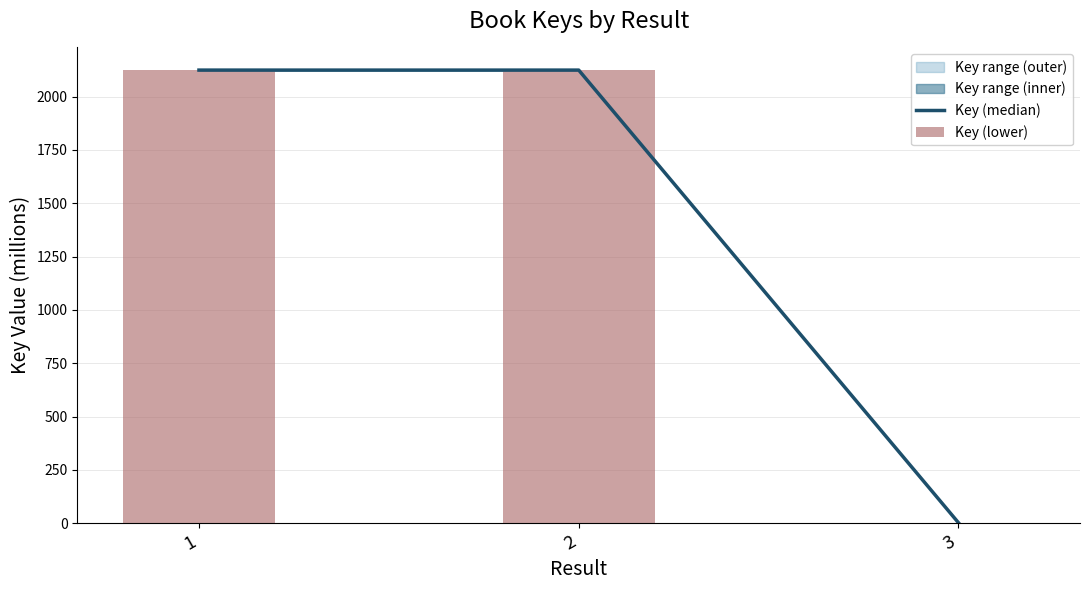

How many values in the Key (median) series exceed 2124?

2